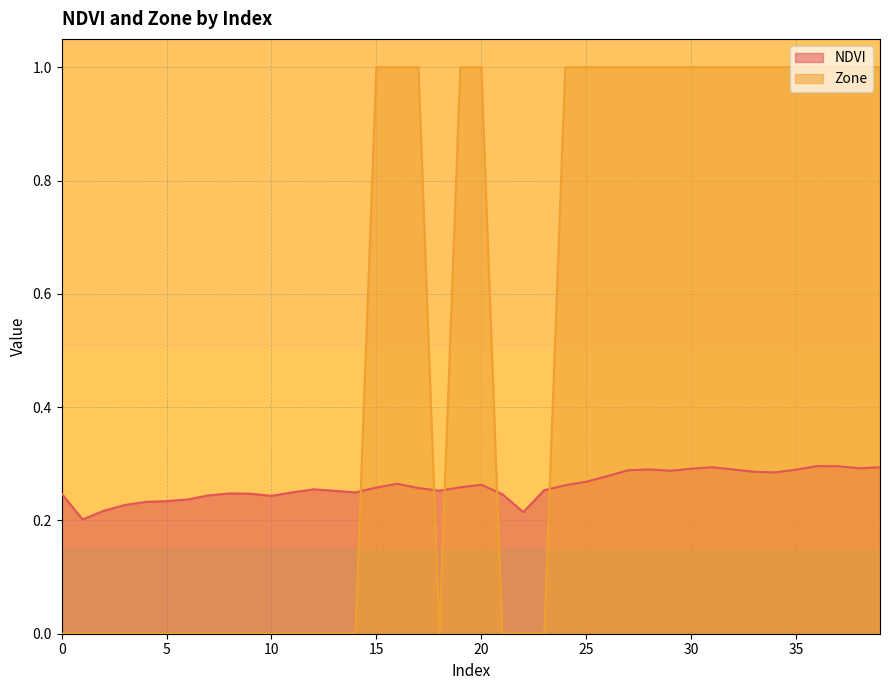

How many categories are shown in the chart?

40